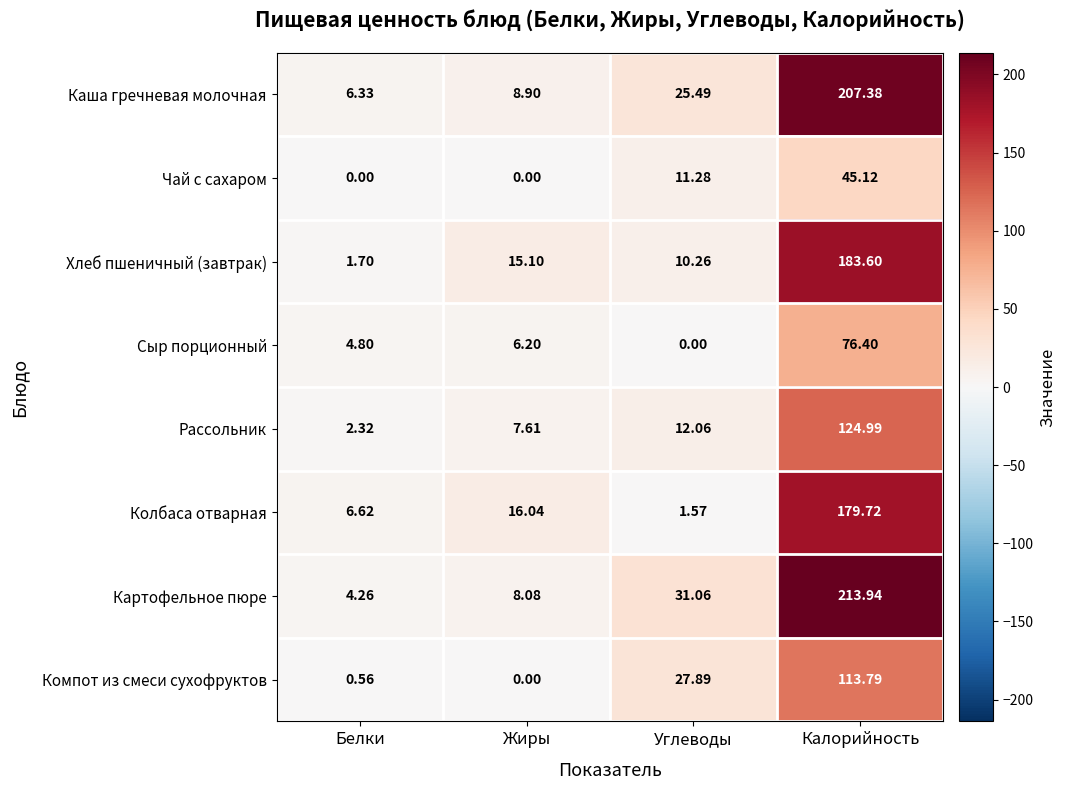

Rank the series at Углеводы from lowest to highest value.

Сыр порционный, Колбаса отварная, Хлеб пшеничный (завтрак), Чай с сахаром, Рассольник, Каша гречневая молочная, Компот из смеси сухофруктов, Картофельное пюре